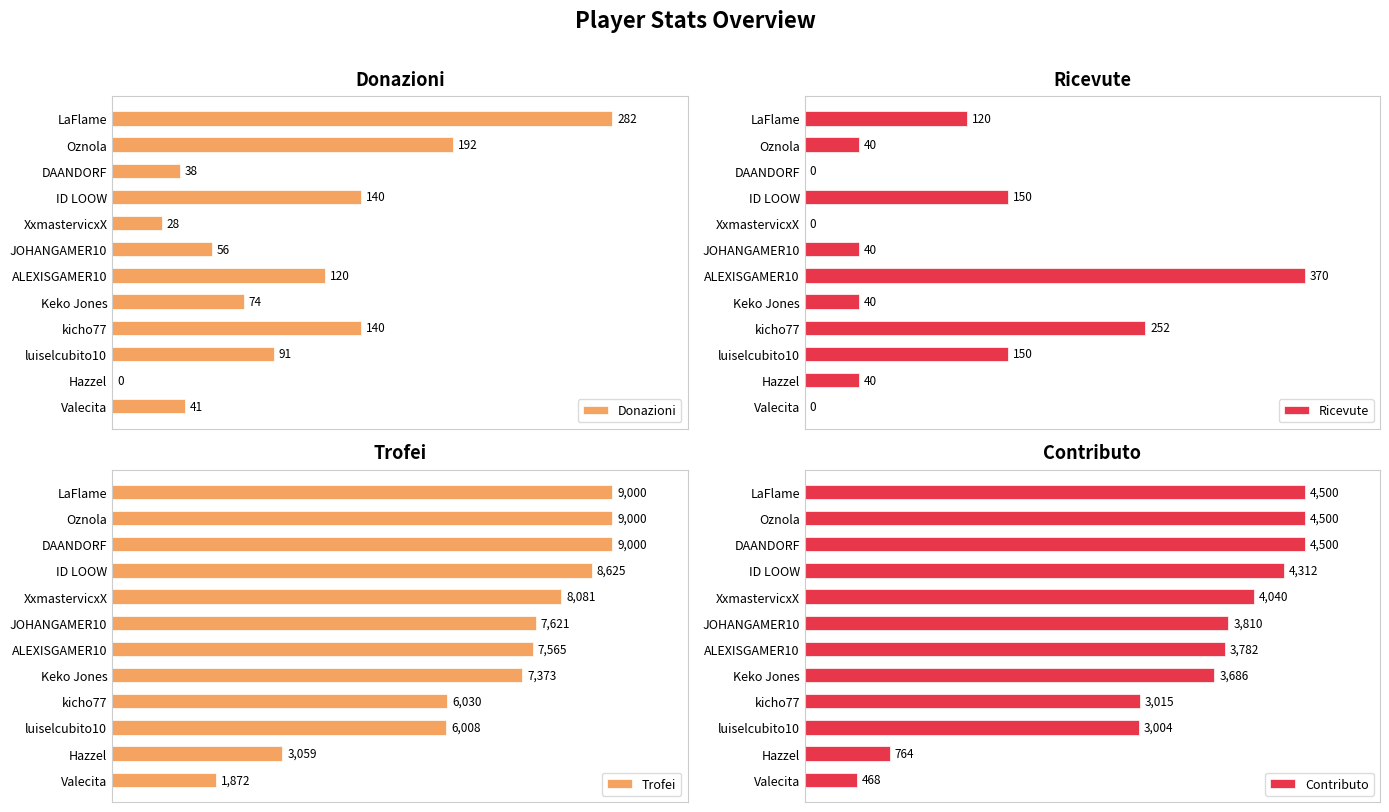

At which label does Donazioni reach its peak?

LaFlame